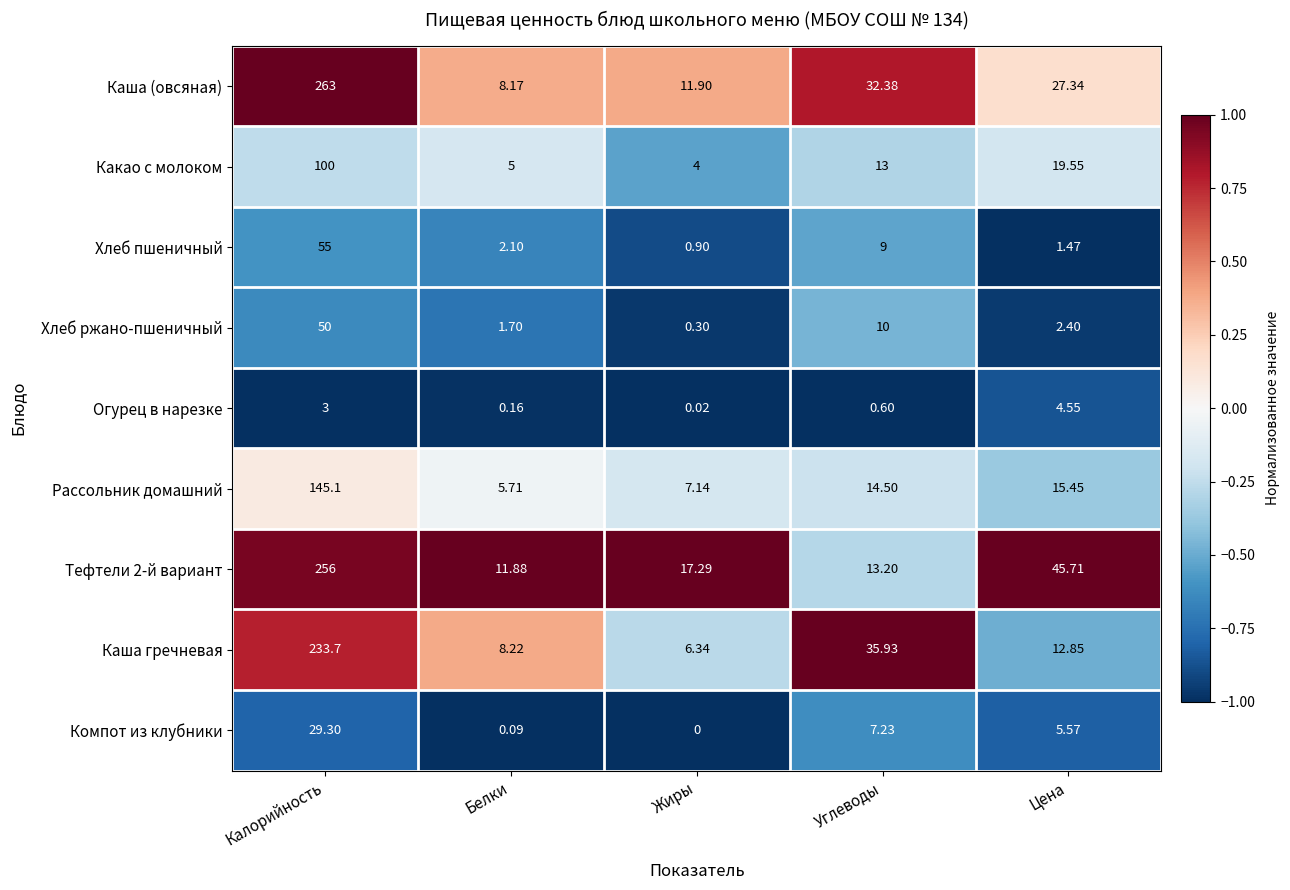

Where is Каша (овсяная) nearest to the value 135?

Углеводы